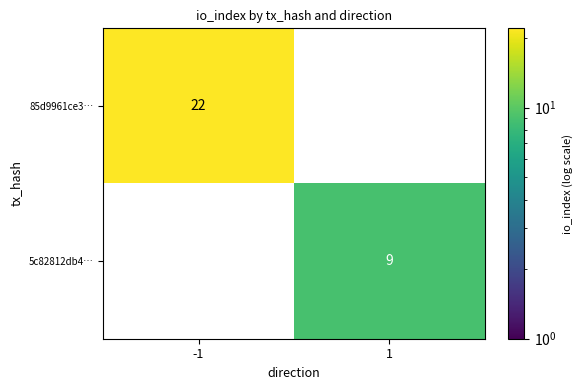

True or false: 5c82812db4… has a value of 6 at 1.

False